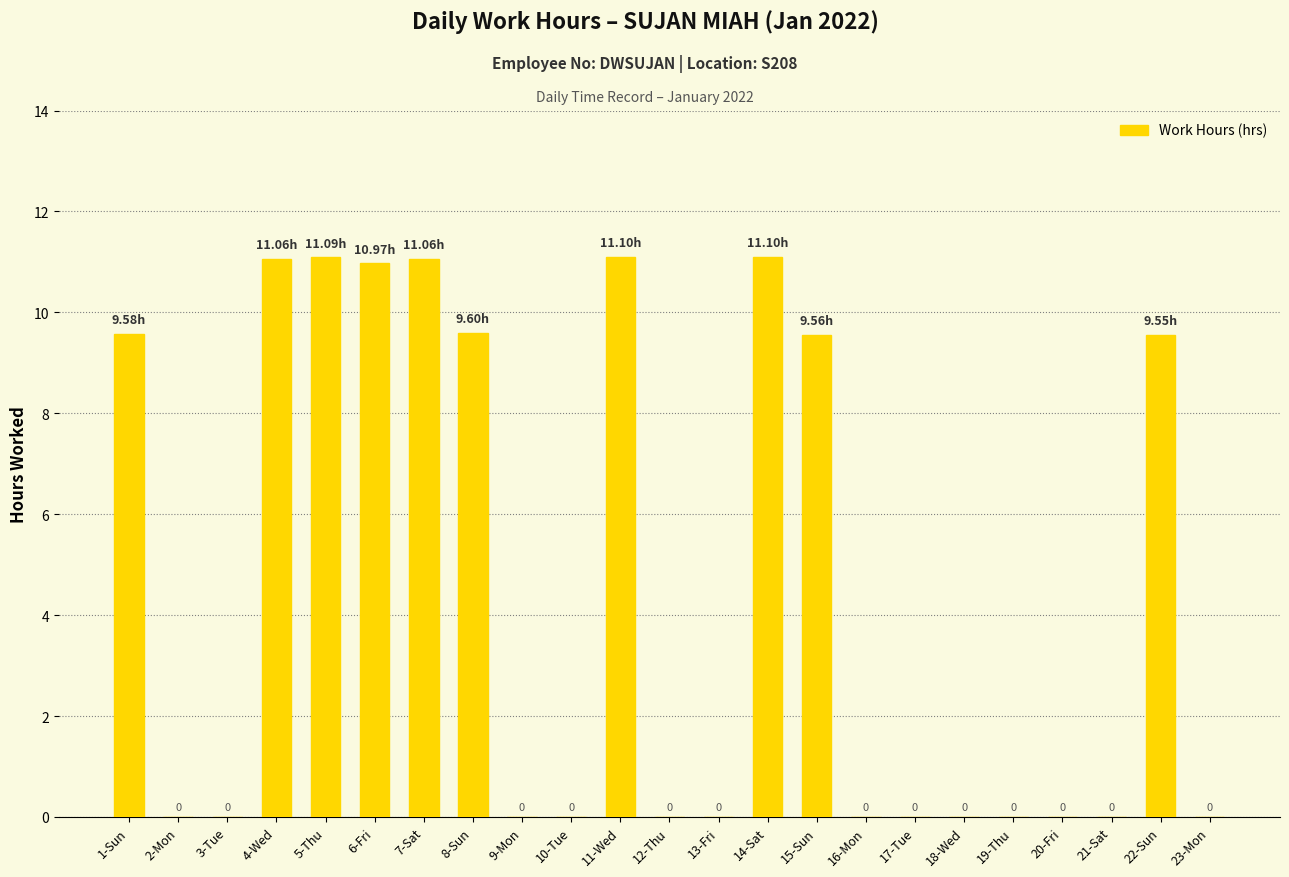

Between 22-Sun and 6-Fri, which is larger?

6-Fri